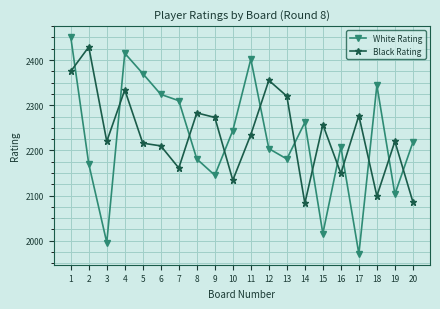

How many series are shown in this chart?

2